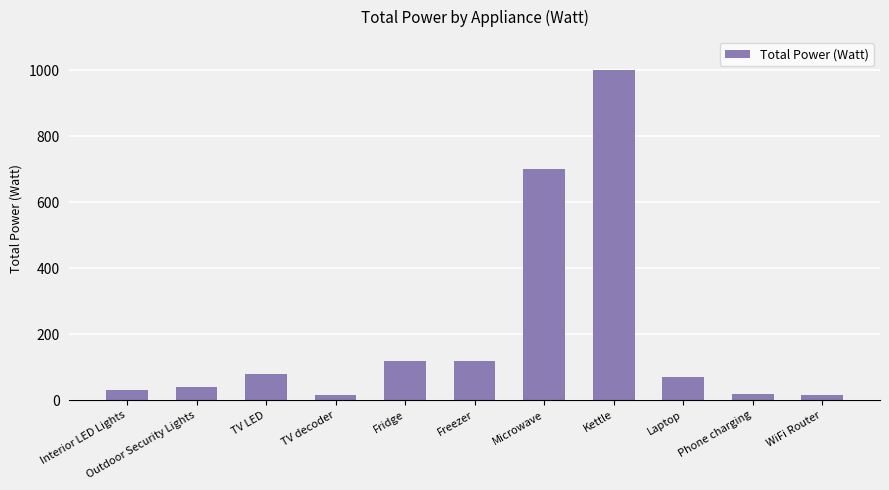

True or false: the data shows 80 at TV LED.

True